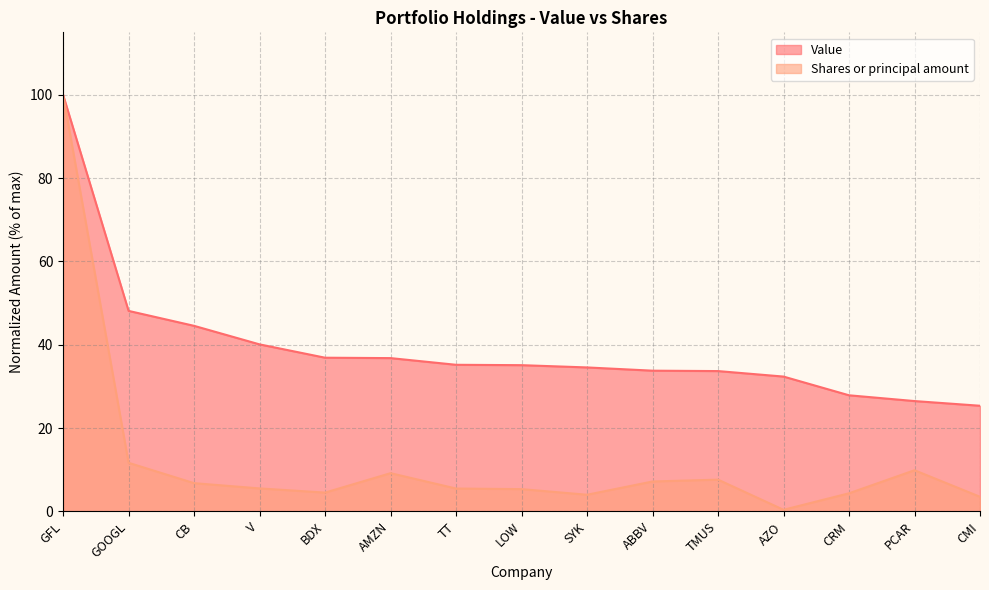

How many lines are shown in the chart?

2